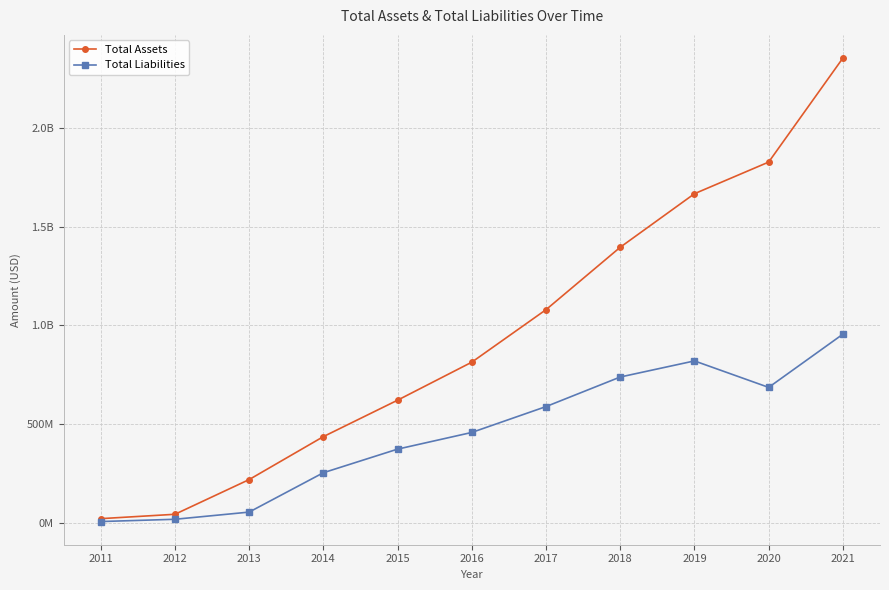

True or false: Total Assets has a value of 828904403 at 2021.

False